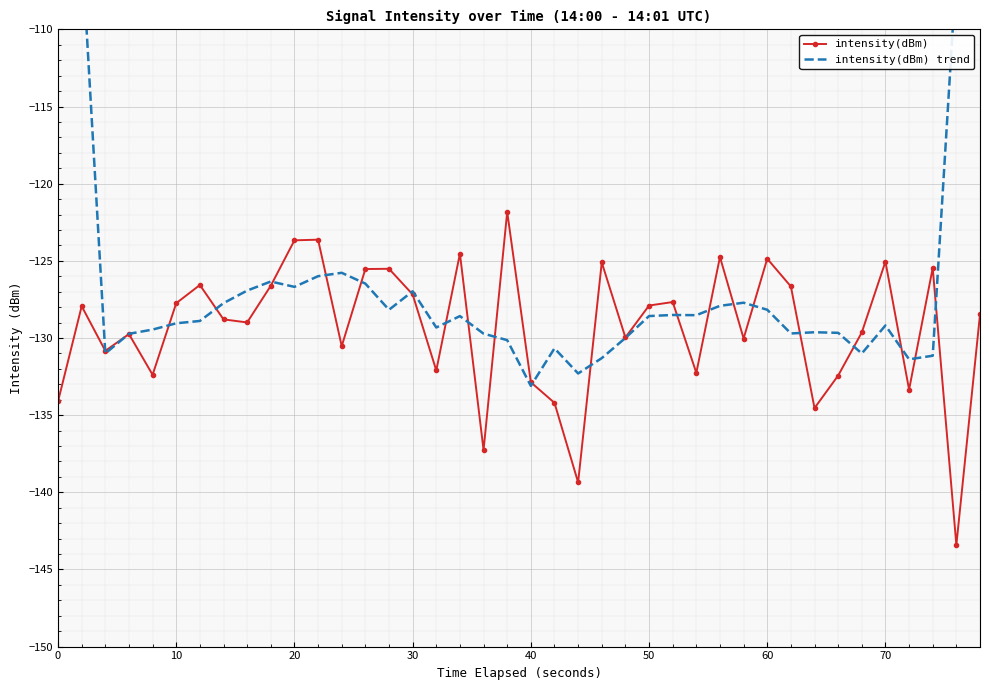

In intensity(dBm) trend, how many points are lower than both neighbors (excluding endpoints)?

10